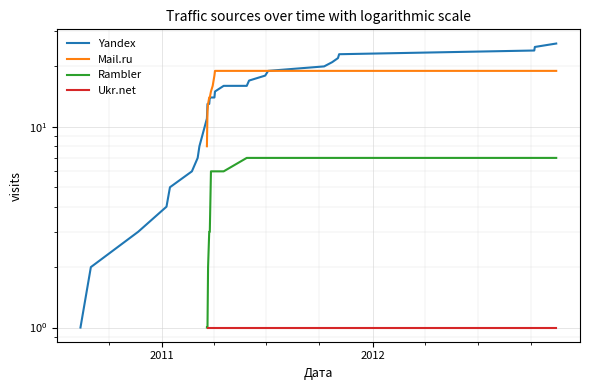

How many positive values does the Mail.ru series have?

21